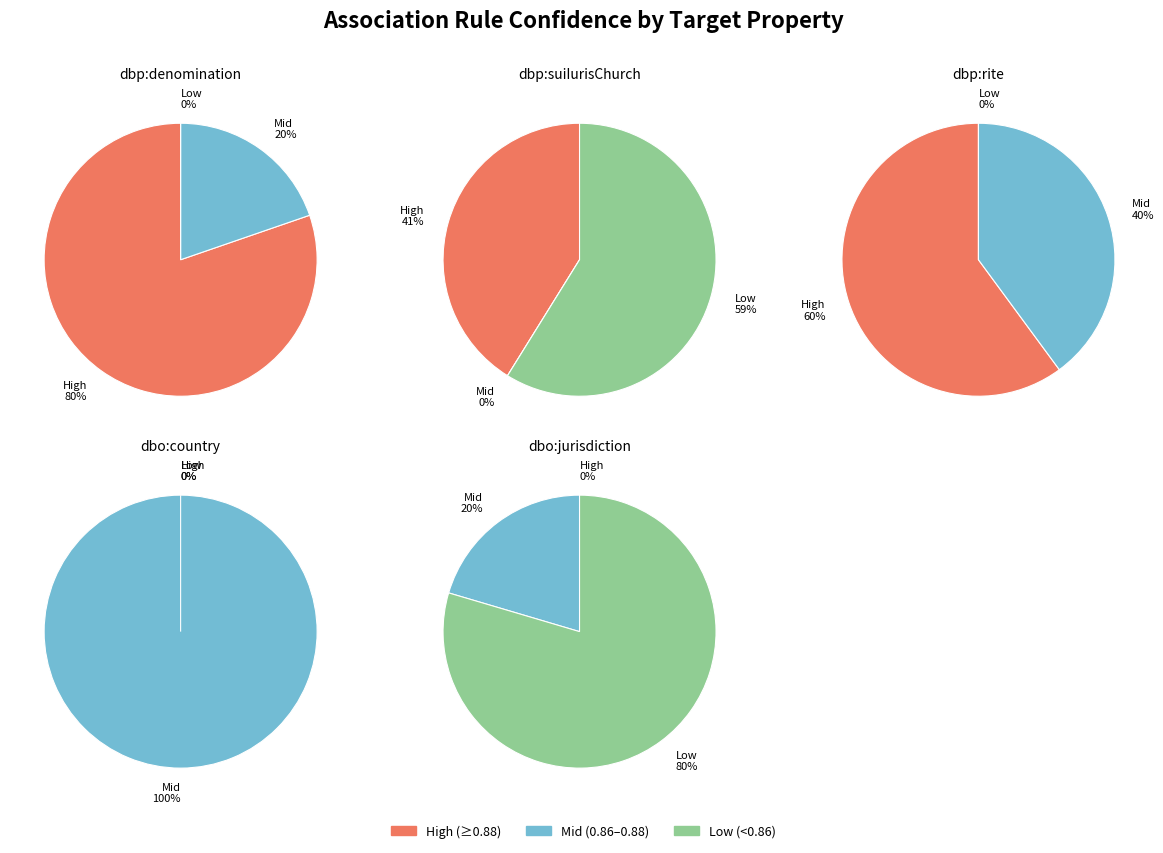

Does any single category account for the majority?

No